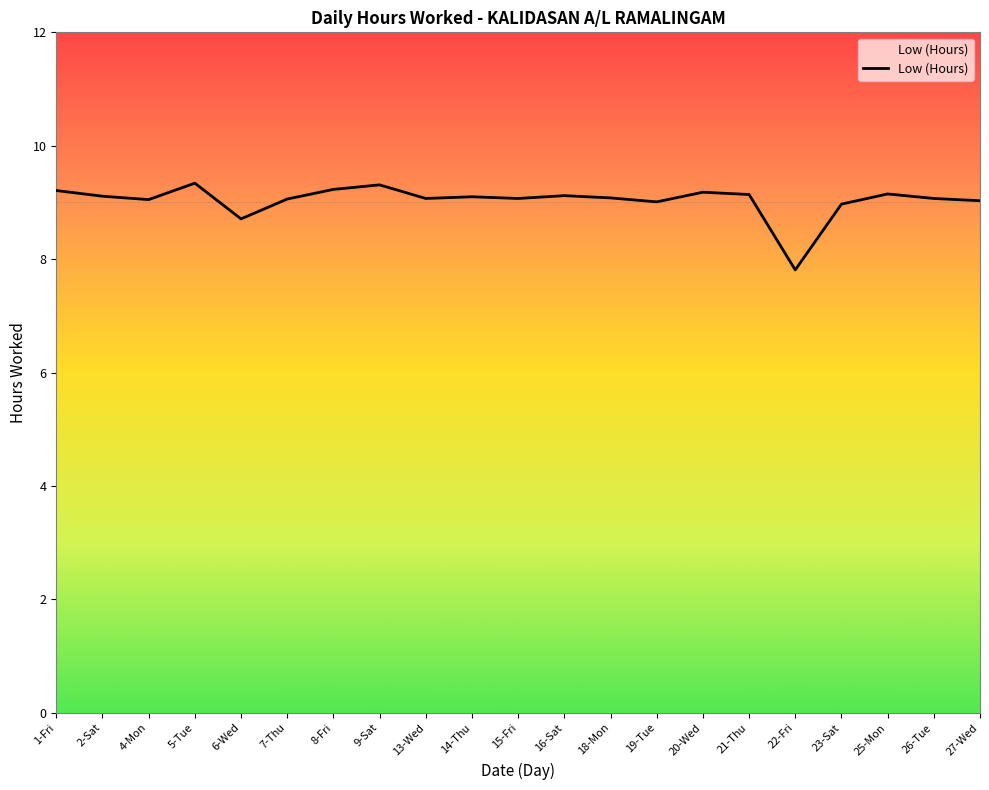

What is the greatest value displayed?

9.3